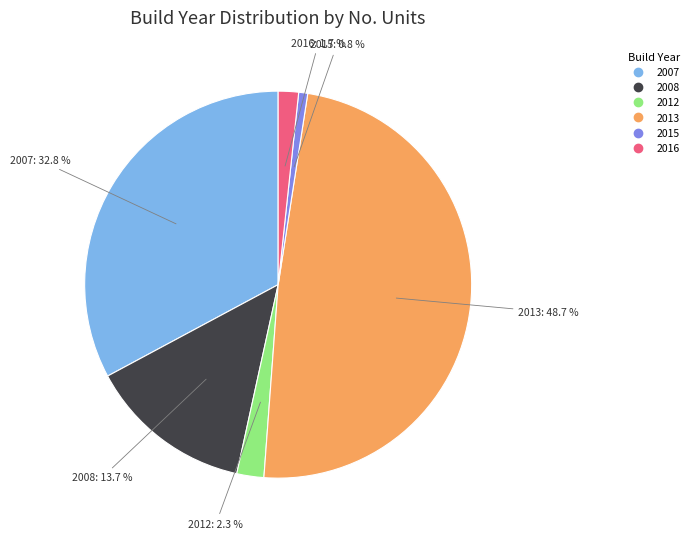

What is the ratio of the value at 2008 to the value at 2015?

18.2